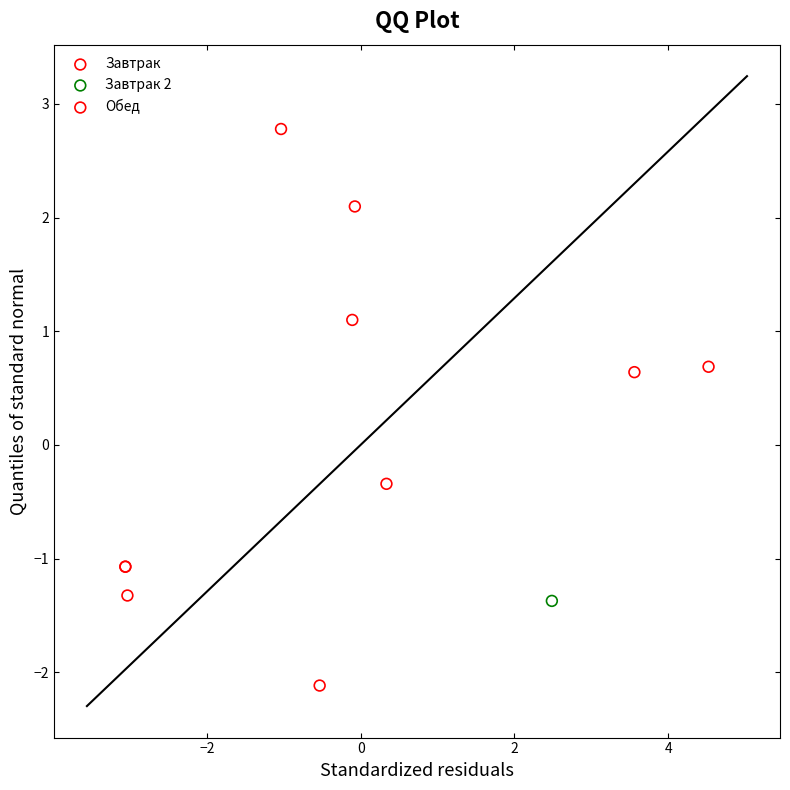

Which series reaches the minimum Y coordinate?

Завтрак